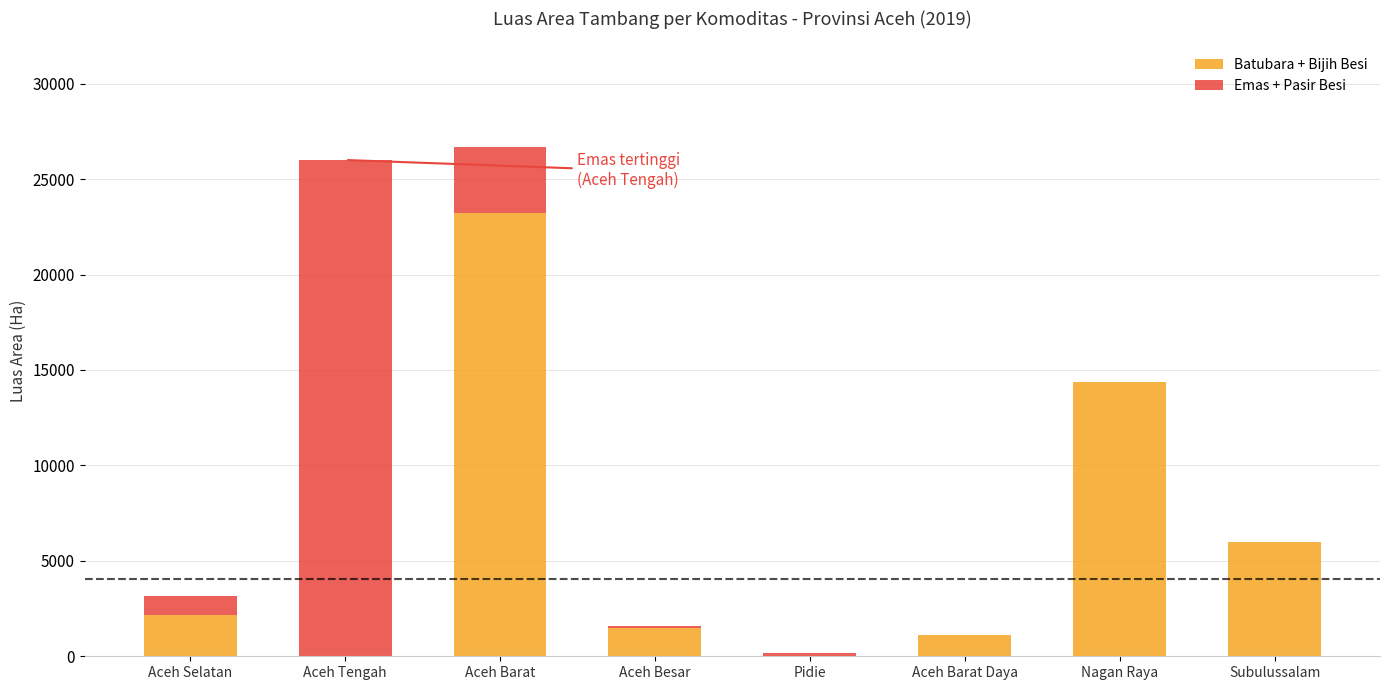

At which label does Batubara + Bijih Besi reach its peak?

Aceh Barat